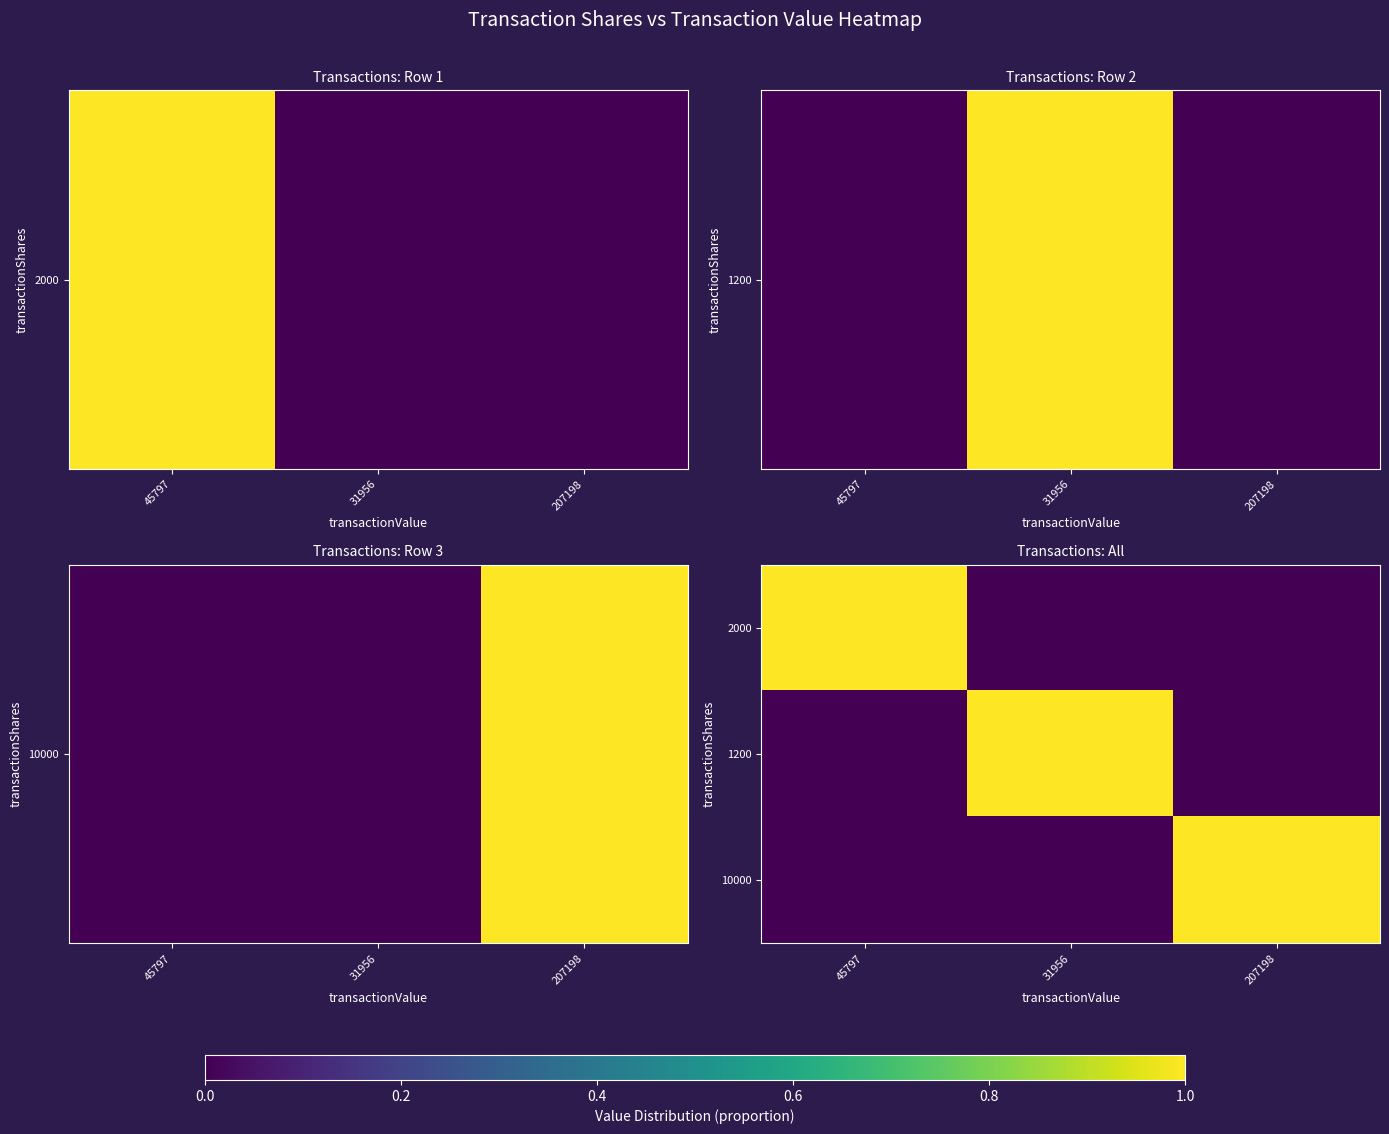

How many categories are shown in the chart?

3